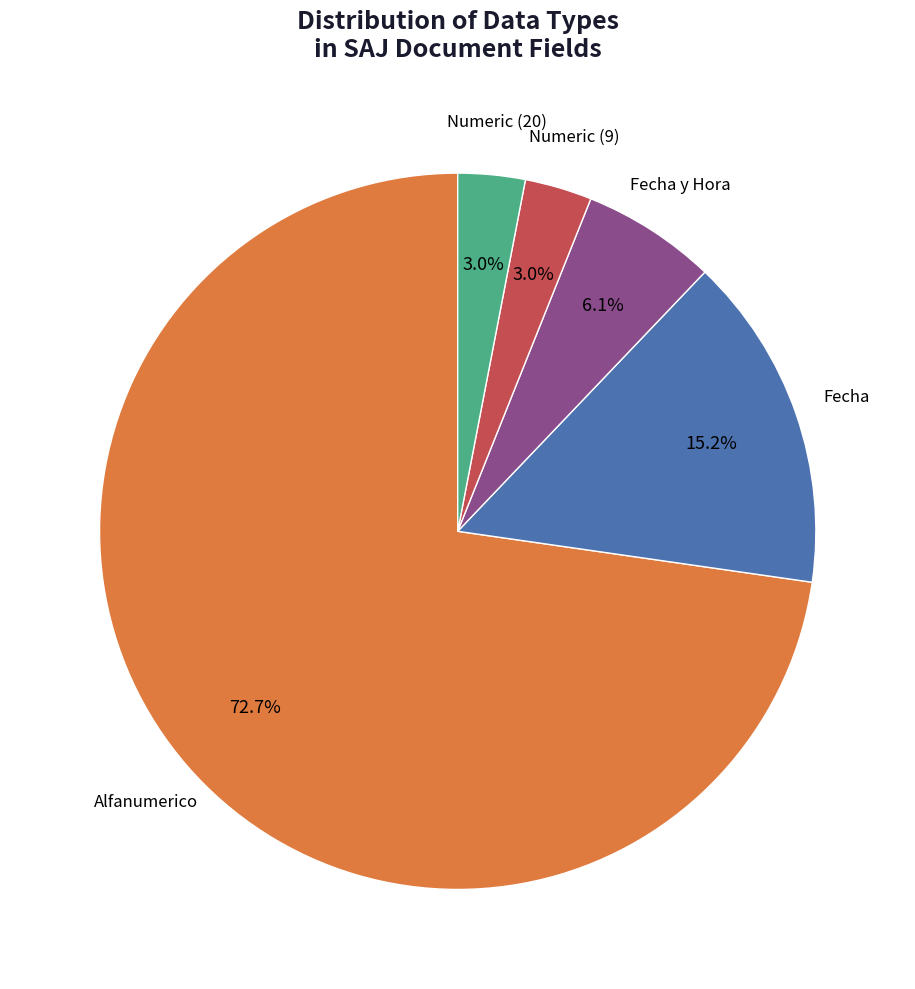

Is there a majority slice in this chart?

Yes